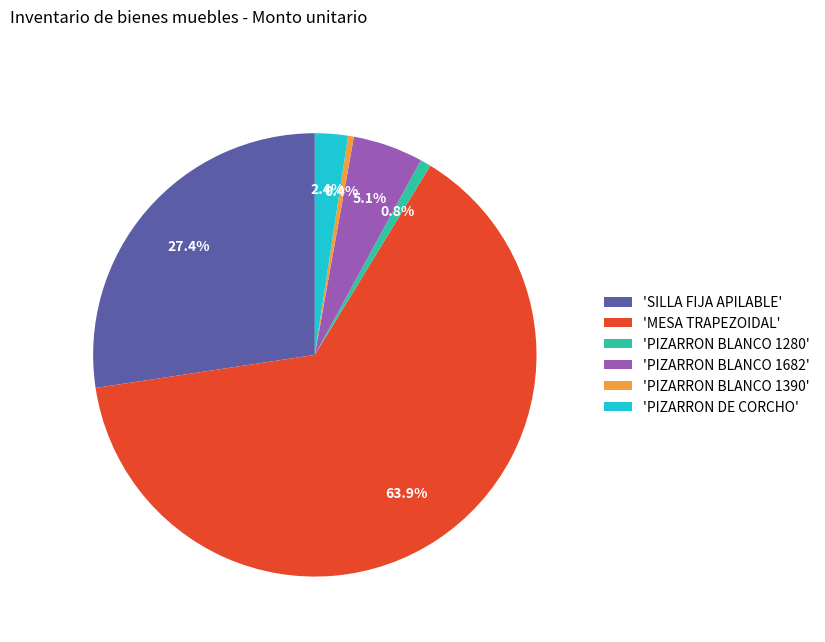

Do 'MESA TRAPEZOIDAL' and 'SILLA FIJA APILABLE' together represent more than half of the pie?

Yes